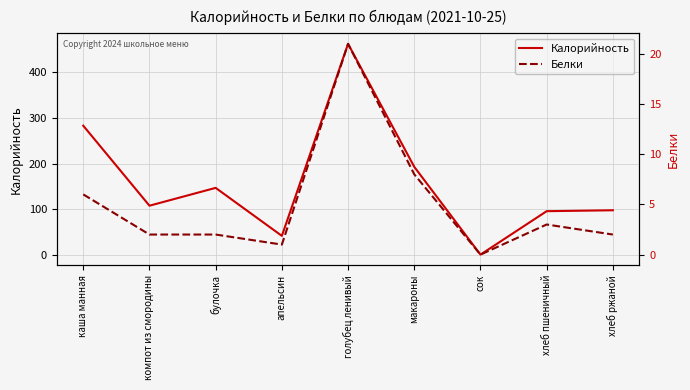

How many lines are shown in the chart?

2